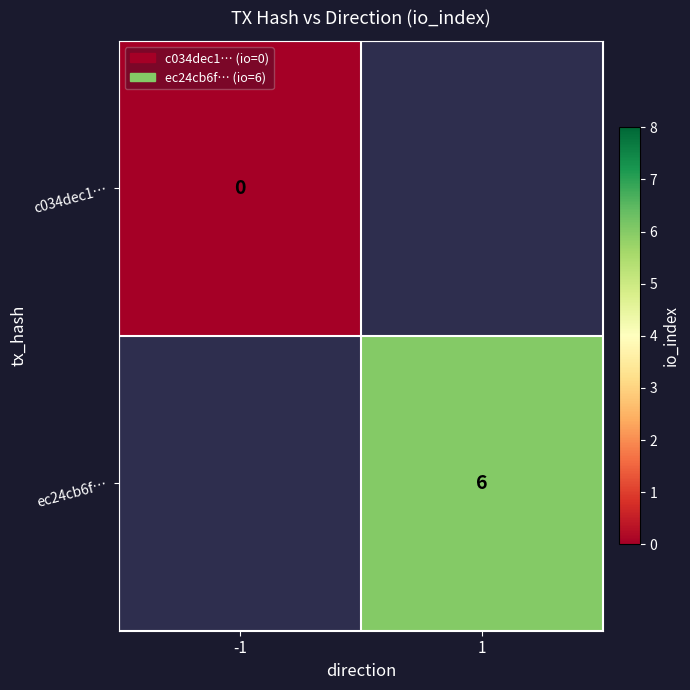

The ec24cb6f… series shows 9 at 1. True or false?

False